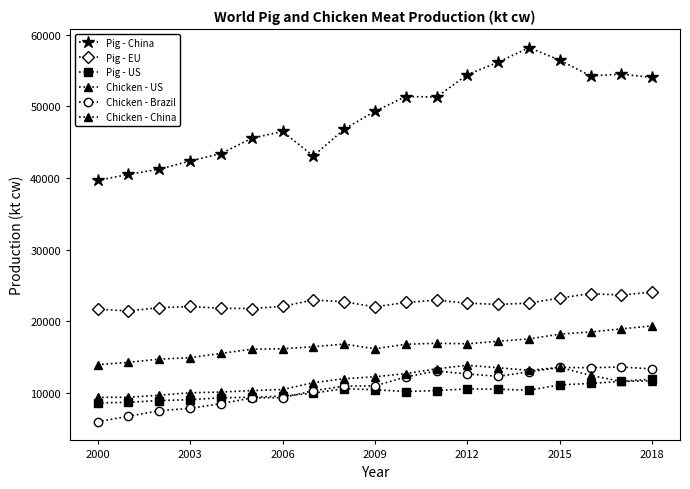

Is this an area chart (filled region under the line)?

No